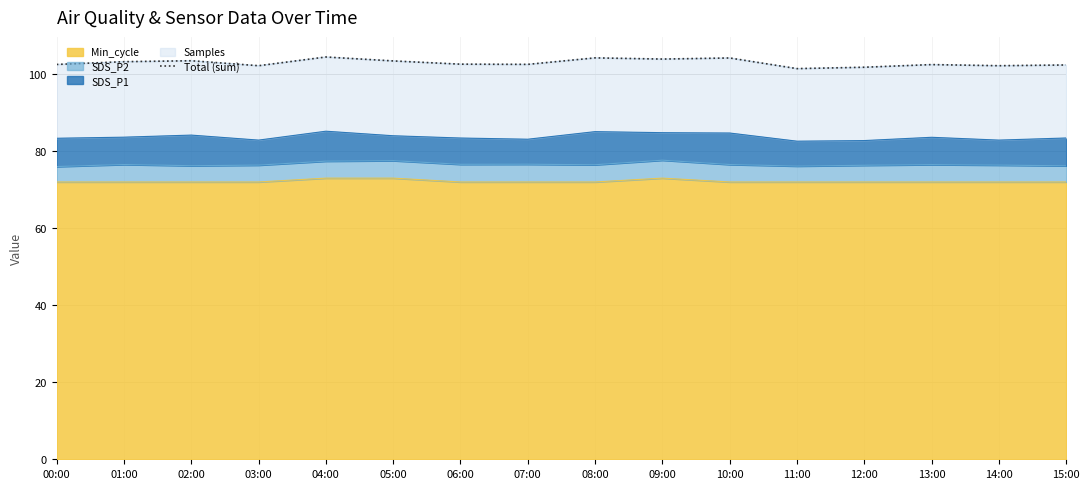

What is the label of the 2nd point from the right?

14:00